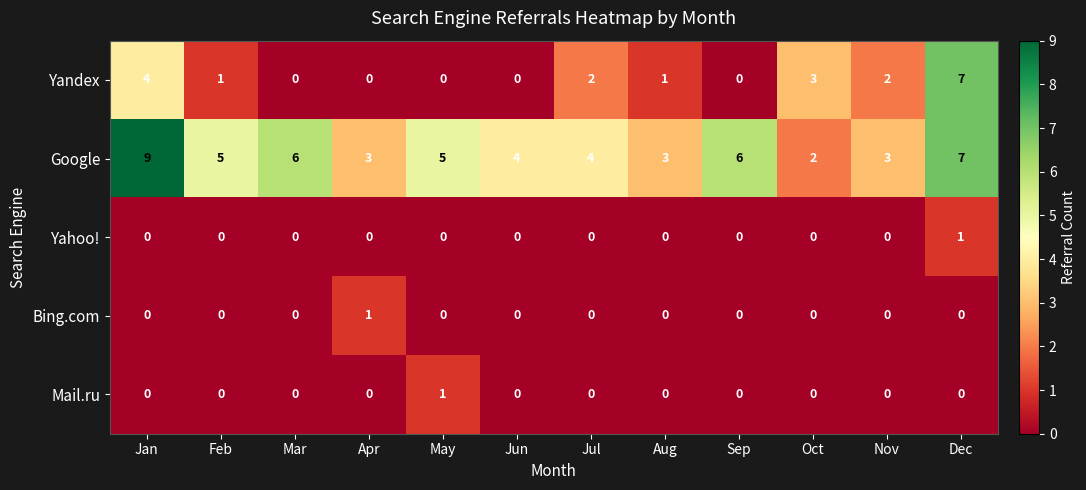

The Mail.ru series shows 1 at Feb. True or false?

False